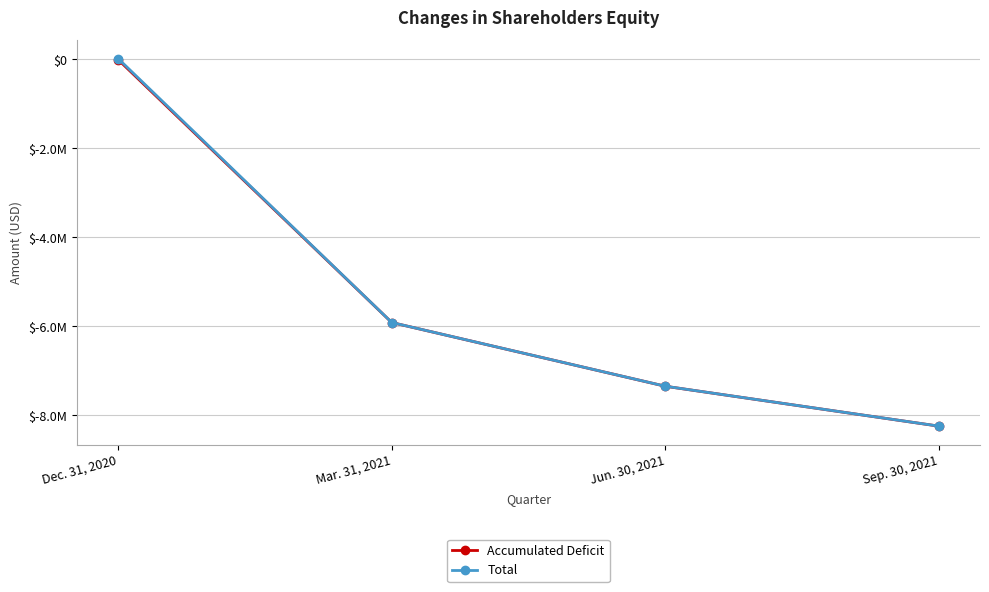

At Jun. 30, 2021, list the series in order from smallest to largest.

Accumulated Deficit, Total